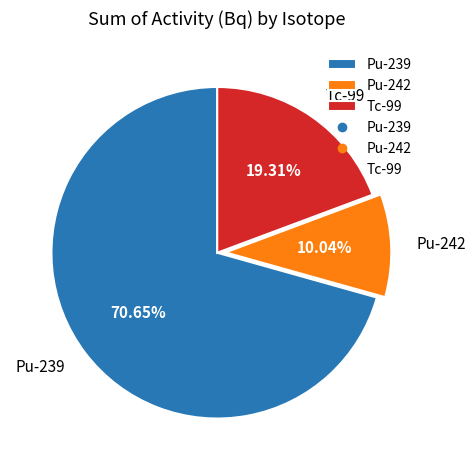

Between Pu-239 and Pu-242, which is larger?

Pu-239